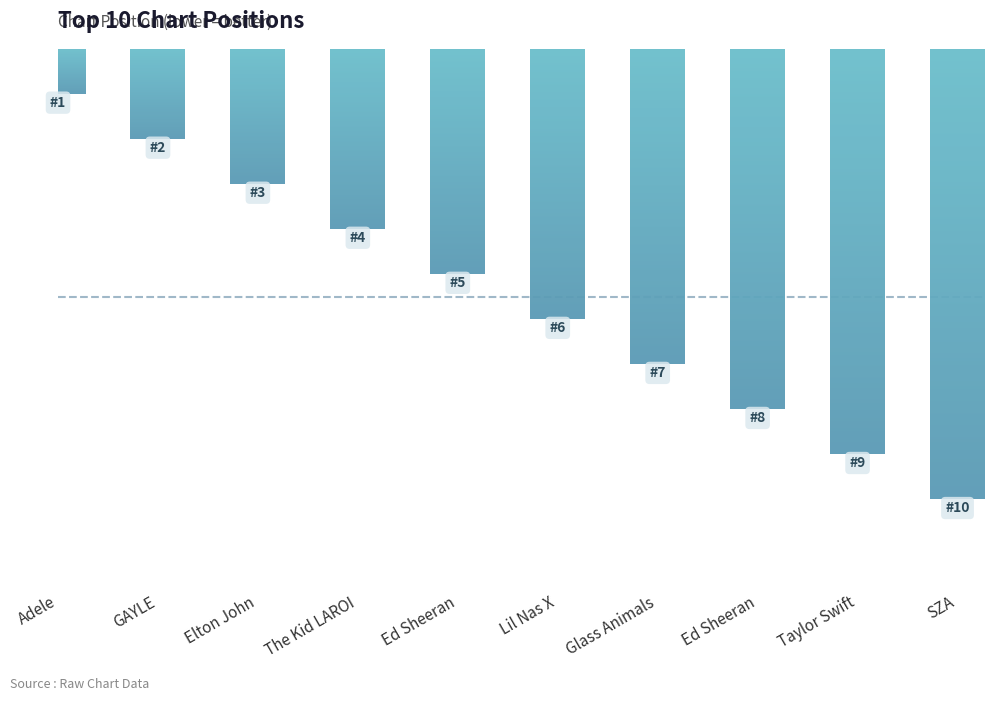

What is the difference between the maximum and minimum values?

9